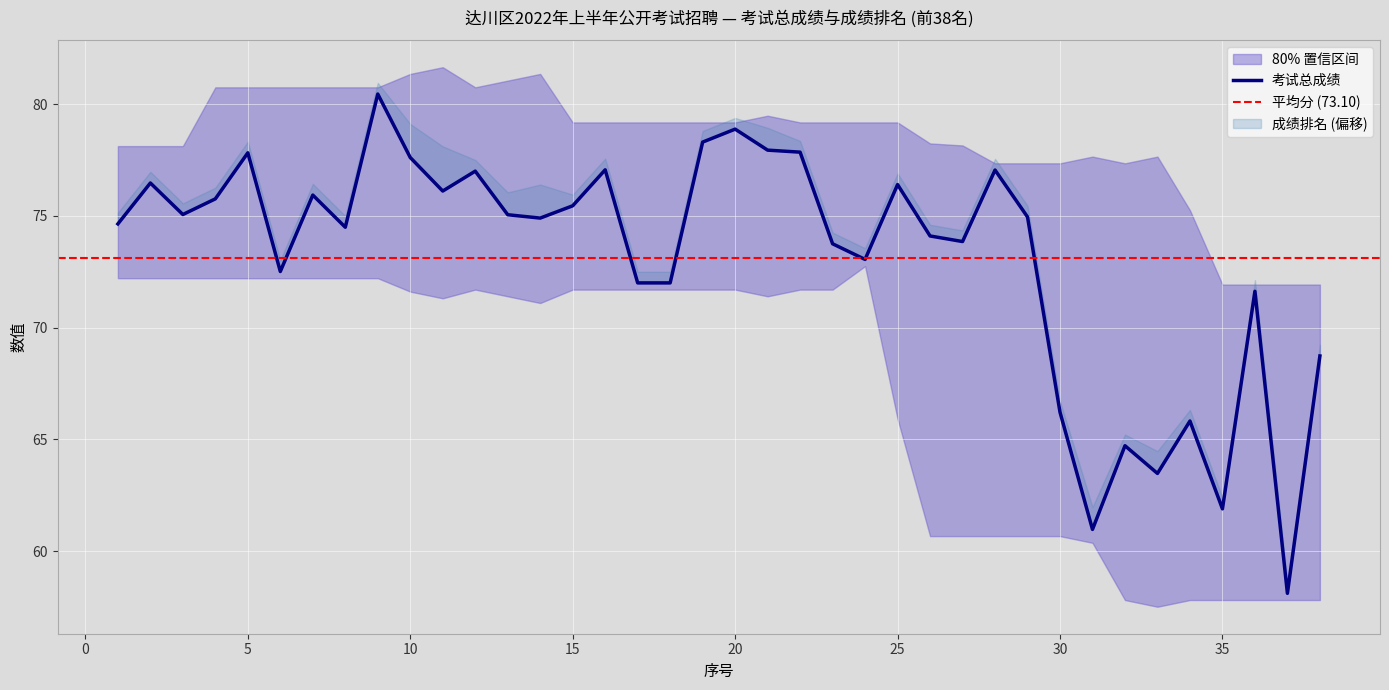

True or false: the data has more than 1 interior local peaks.

True